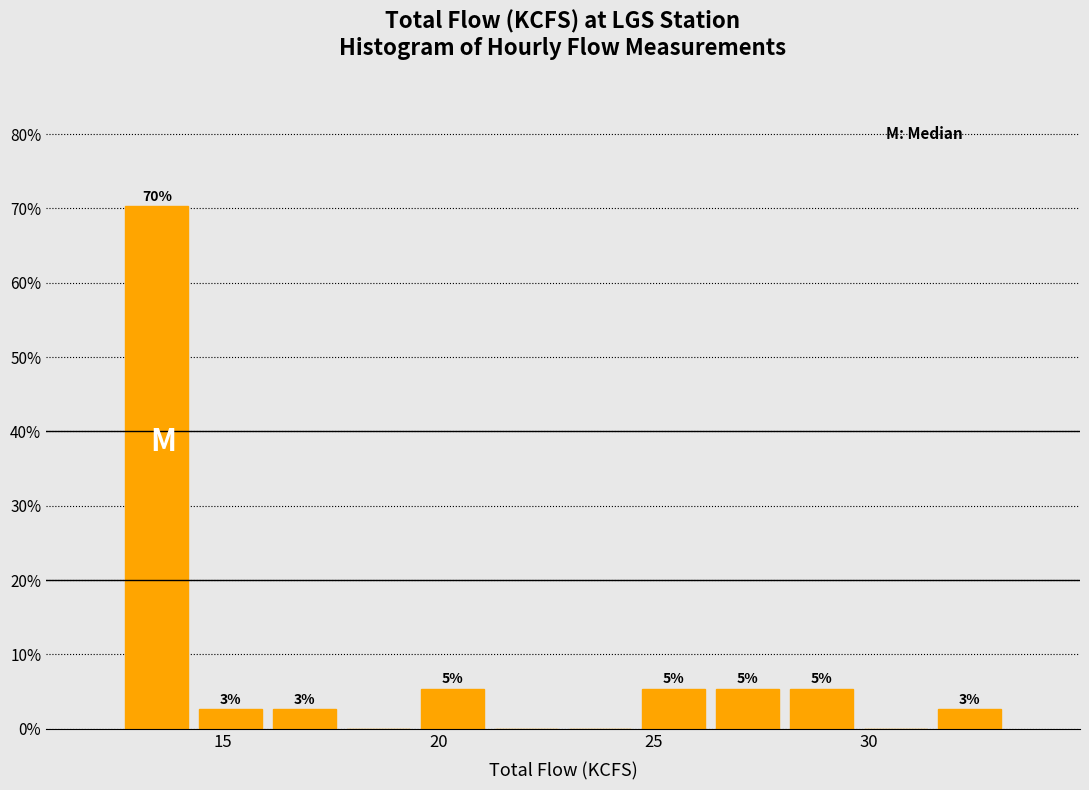

Read against the x-axis, roughly where is the centre of the tallest bar?

13.5